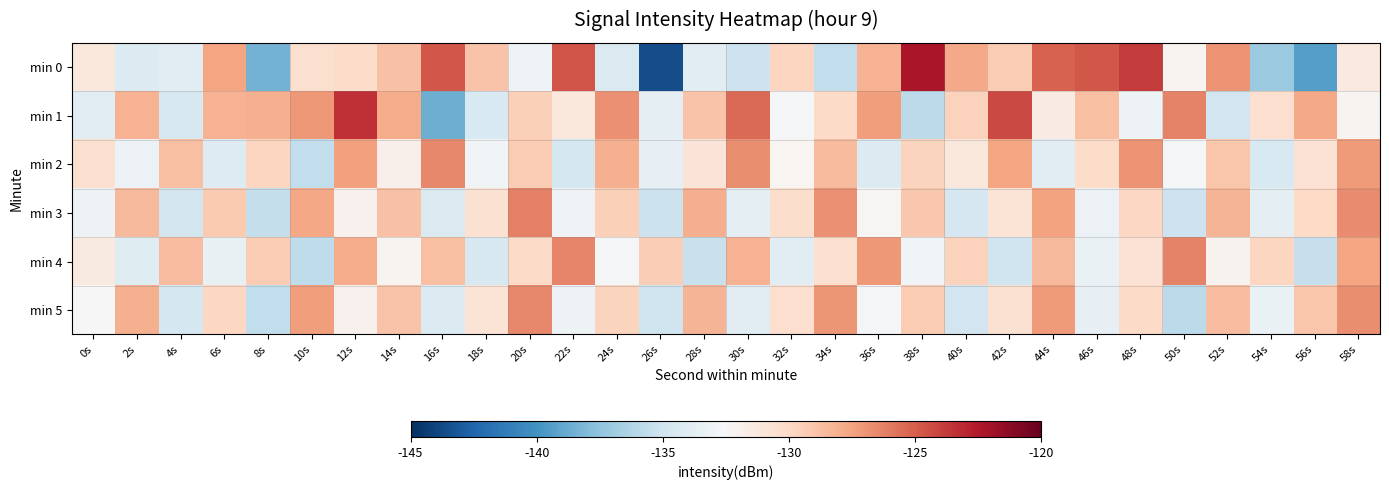

Which series has the widest spread of values?

min 0